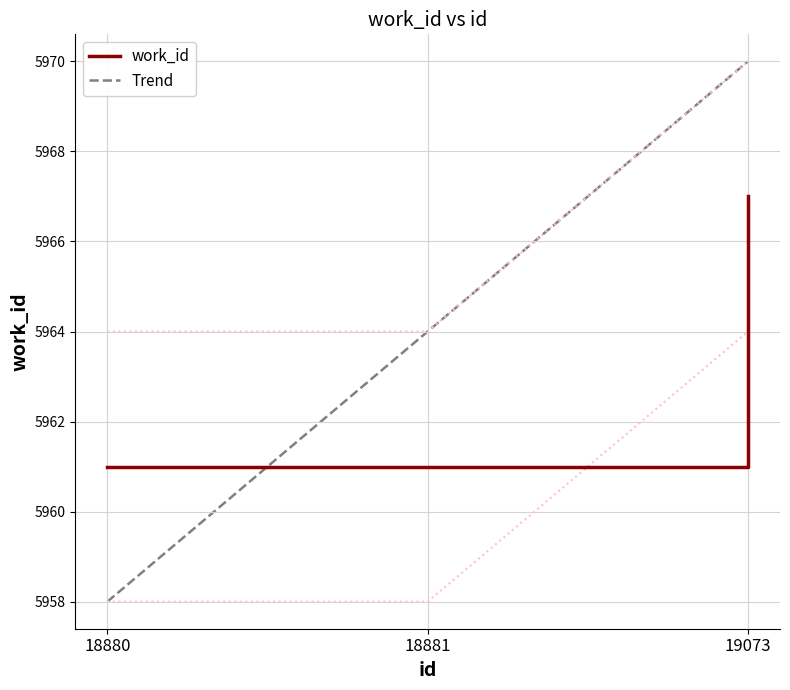

At which label is the value closest to 5964?

18880